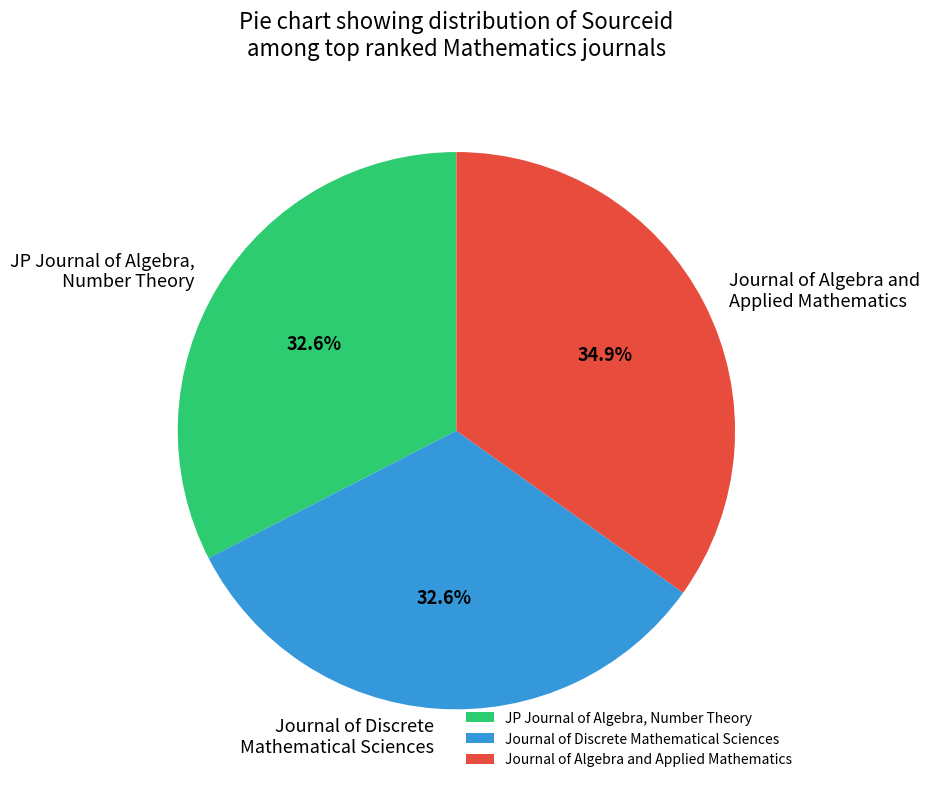

What is the total percentage of JP Journal of Algebra, Number Theory and Journal of Algebra and Applied Mathematics?

67.4%